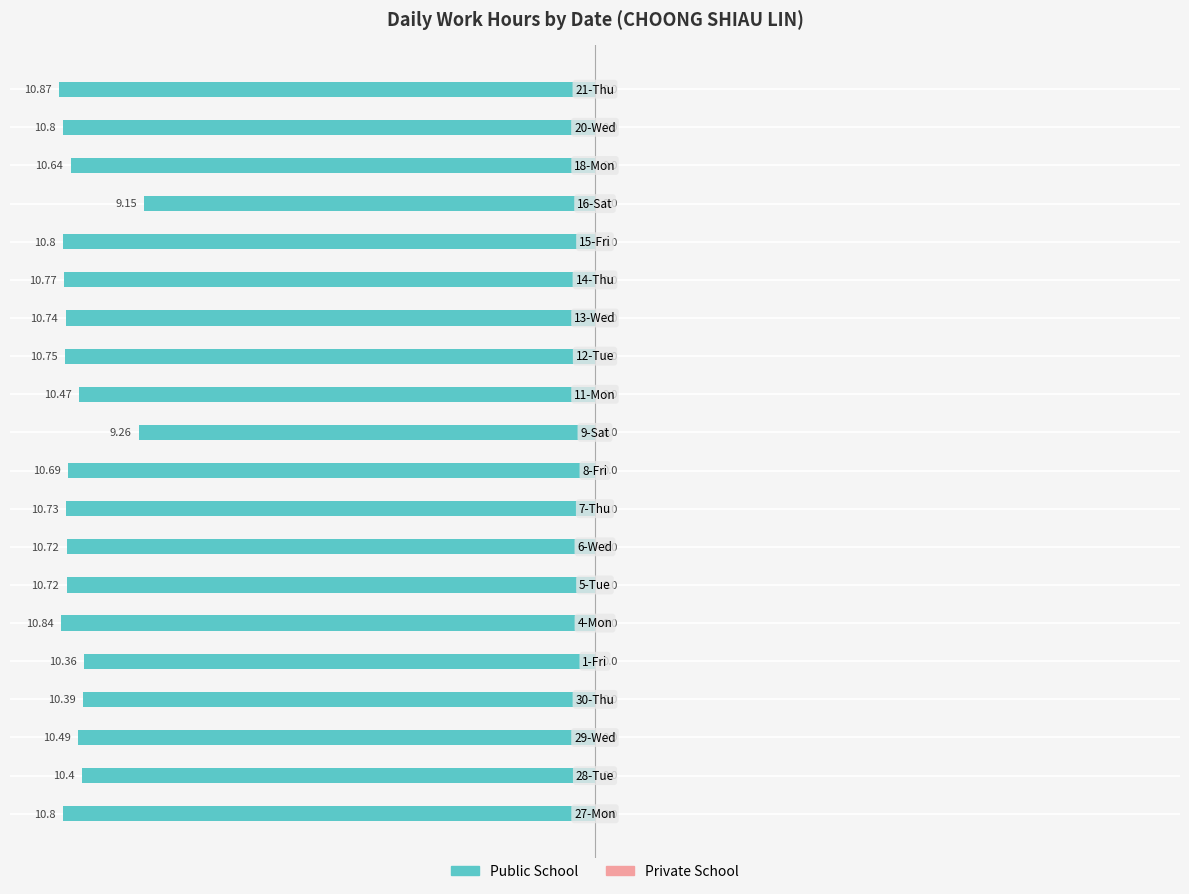

How many bars are there in total?

20